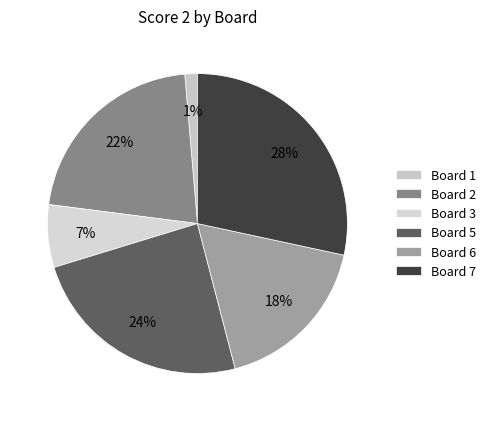

To the nearest percent, what is the difference between the largest and smallest slice percentages?

27%